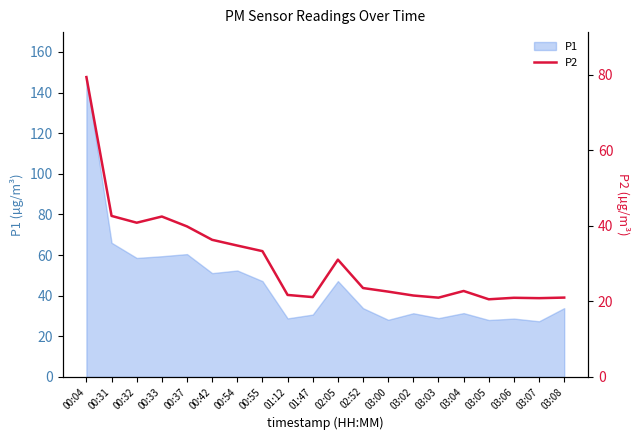

The value of P1 at 03:08 is 52.7. True or false?

False